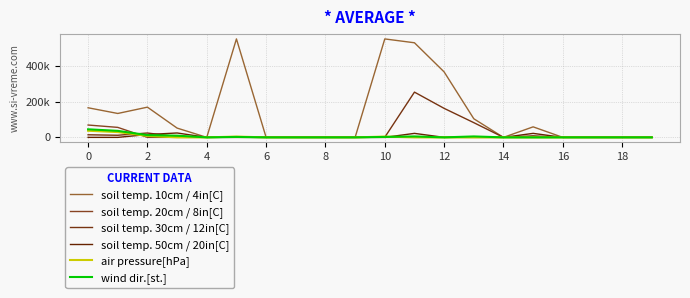

How many intersections are there between soil temp. 30cm / 12in[C] and wind dir.[st.]?

4